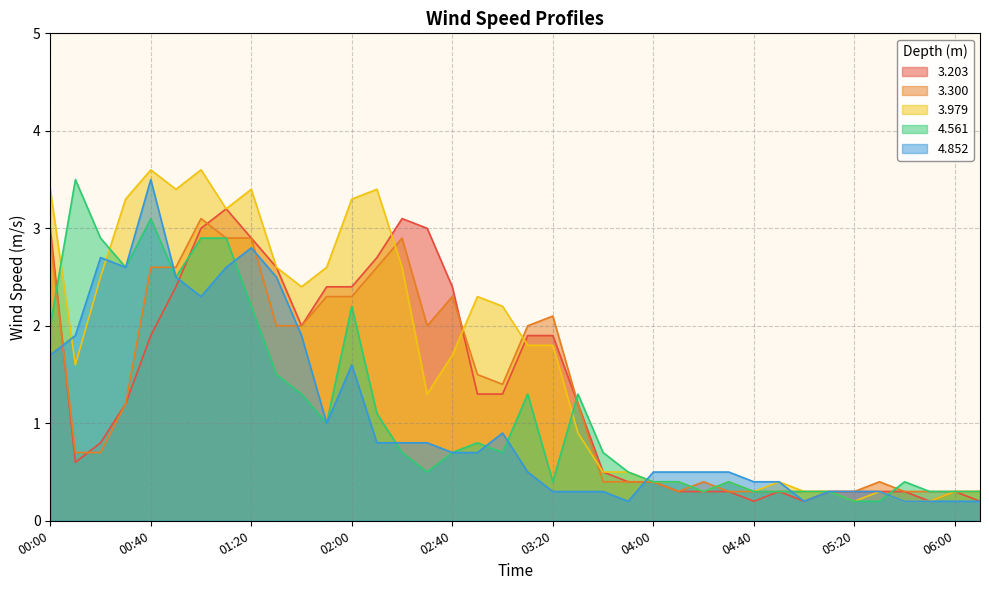

Which series has the widest spread of values?

3.979